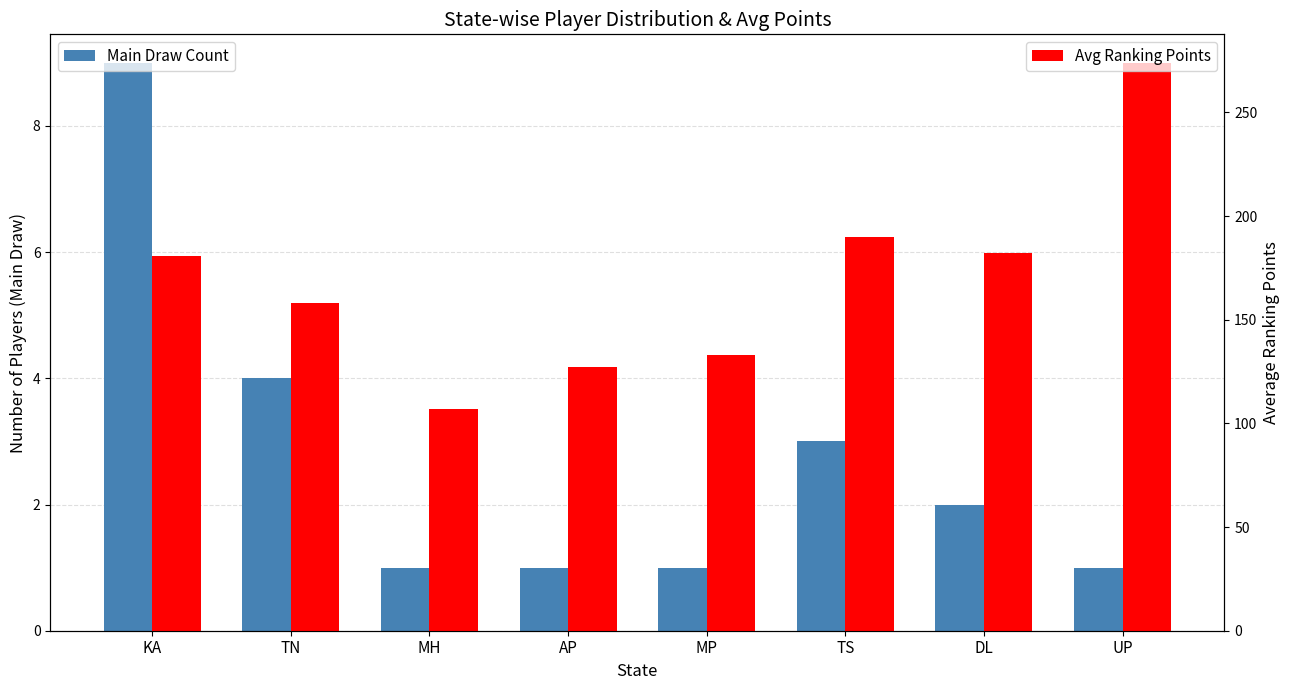

Reading left to right, list all the values displayed in this chart.

Main Draw Count: KA=9	TN=4	MH=1	AP=1	MP=1	TS=3	DL=2	UP=1
Avg Ranking Points: KA=181	TN=158	MH=107	AP=127	MP=133	TS=190	DL=182	UP=274